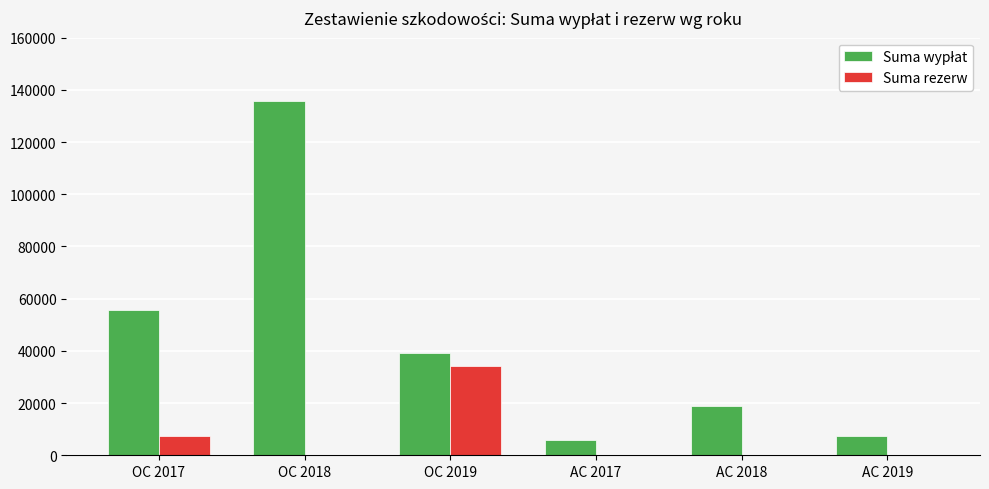

How many data points does each series have?

6